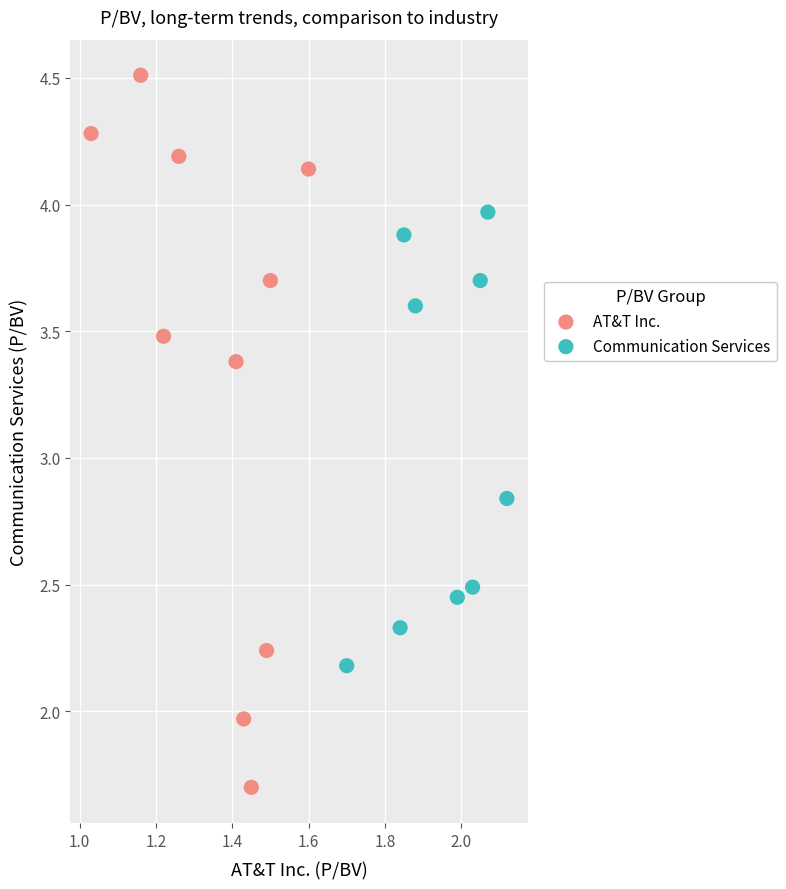

Which series reaches the minimum Y coordinate?

AT&T Inc.